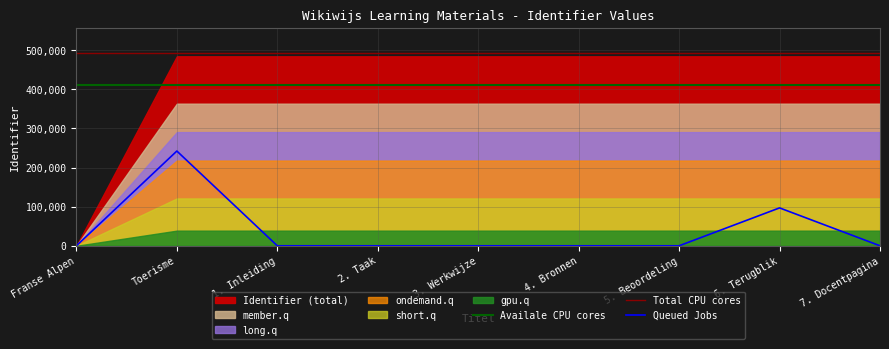

True or false: the data has more than 2 interior local peaks.

False